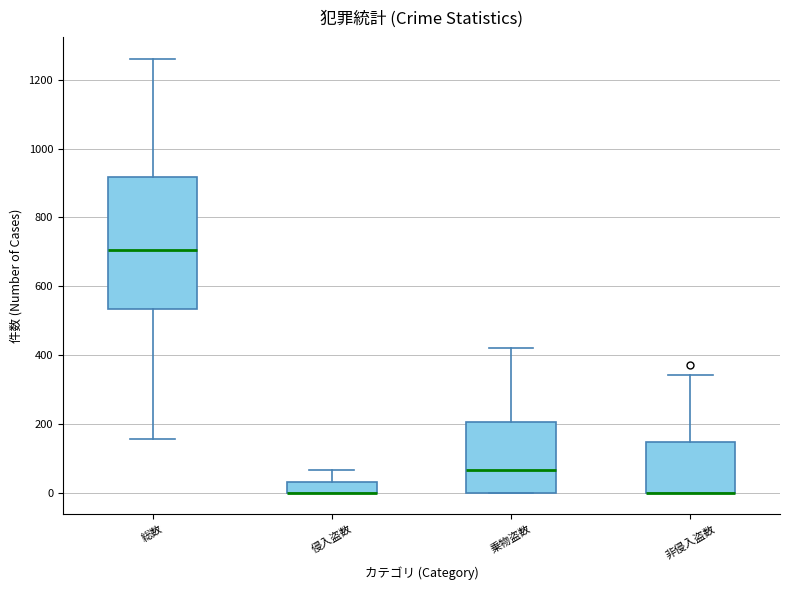

Where is the lower edge of the box for 乗物盗数 on the y-axis? The values are not printed on the chart, so give them approximately, as read against the axis.

0